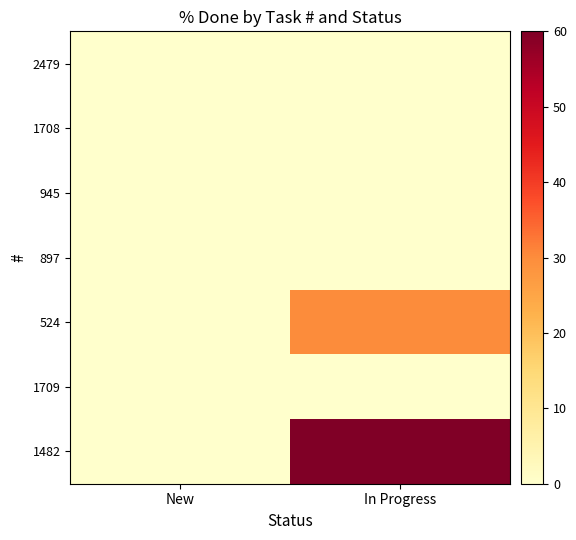

Reading right to left, extract all data points from this chart.

2479: In Progress=0	New=0
1708: In Progress=0	New=0
945: In Progress=0	New=0
897: In Progress=0	New=0
524: In Progress=30	New=0
1709: In Progress=0	New=0
1482: In Progress=60	New=0